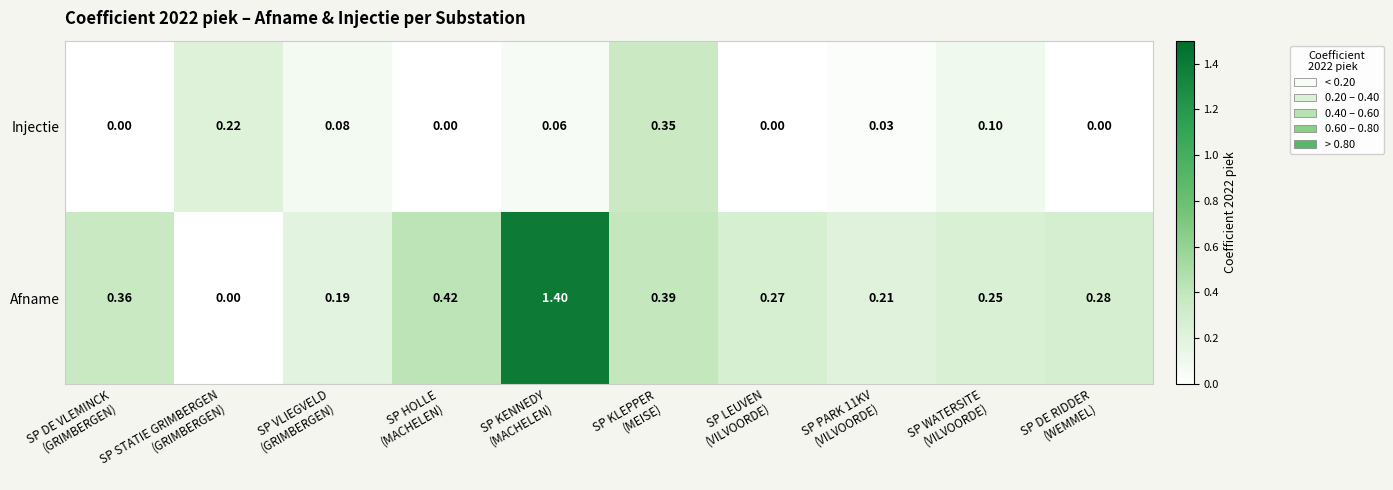

Which series has the largest range (max minus min)?

Afname